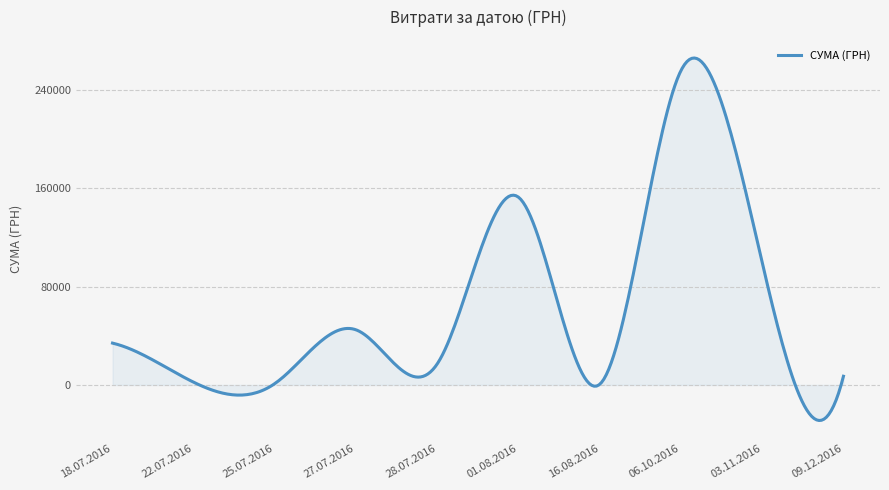

What is the maximum value shown in the chart?

265661.7